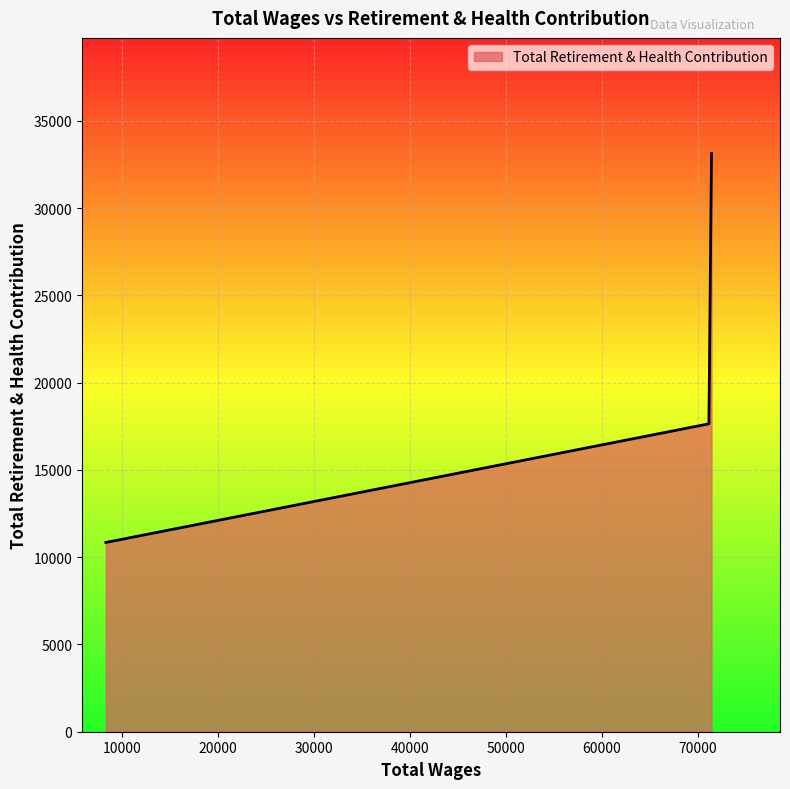

What is the smallest value displayed?

10844